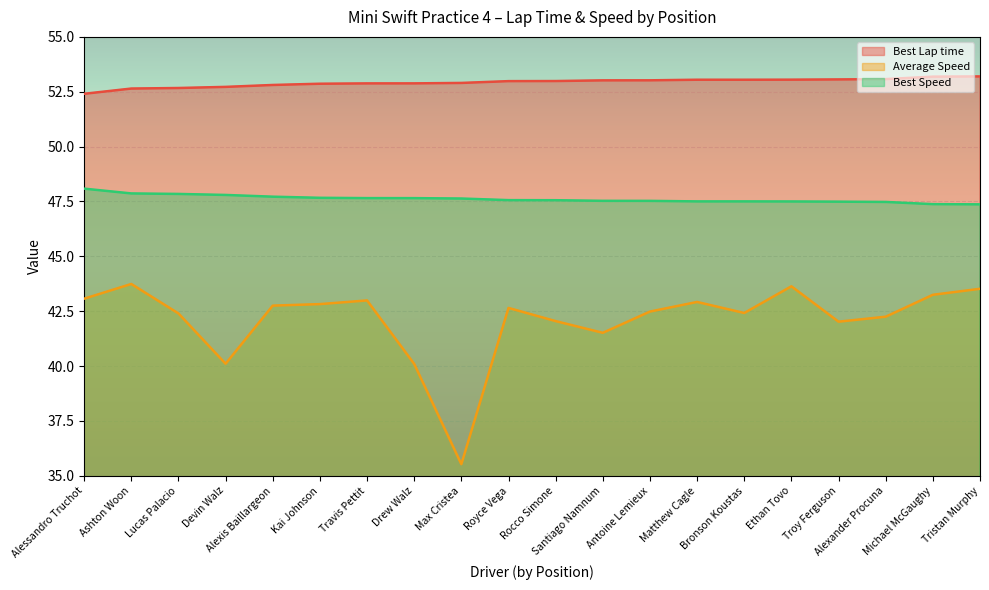

Between Michael McGaughy and Antoine Lemieux, which is larger?

Michael McGaughy